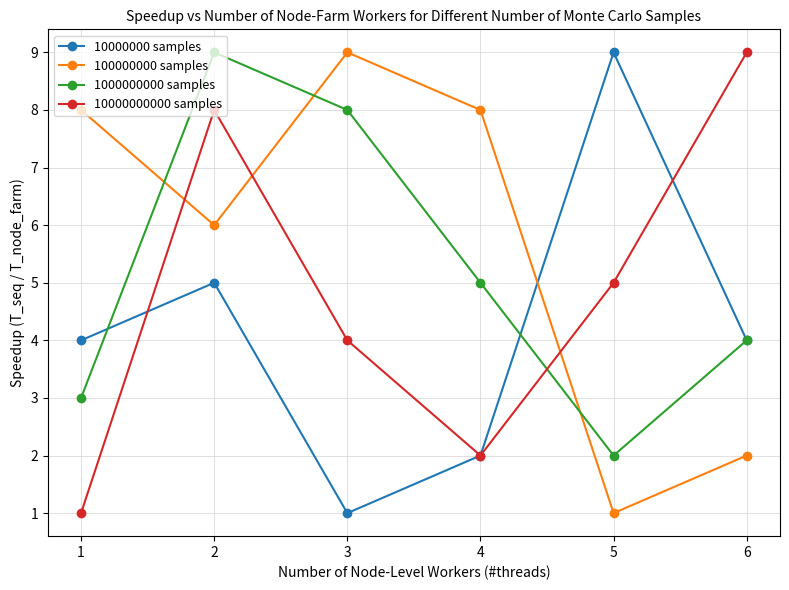

How many interior local peaks does the 10000000000 samples series have?

1